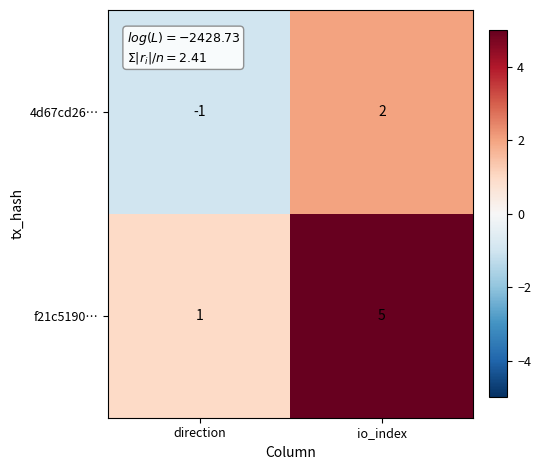

What is the minimum value shown in the chart?

-1